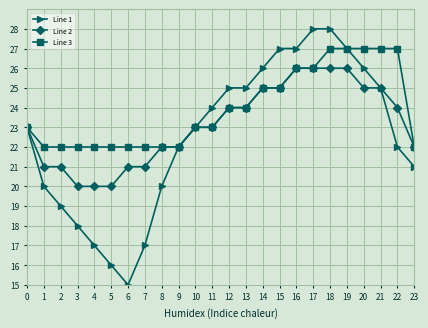

What is the difference between the maximum and minimum values in the Line 1 series?

13